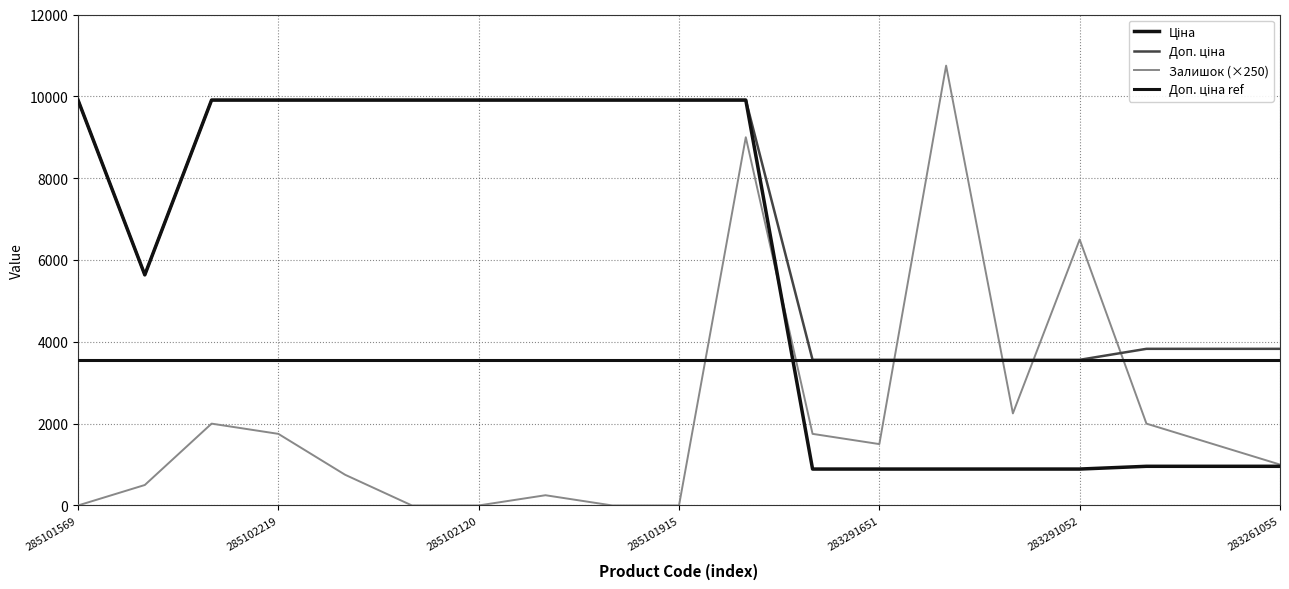

At how many categories does at least one series exceed 2254?

19